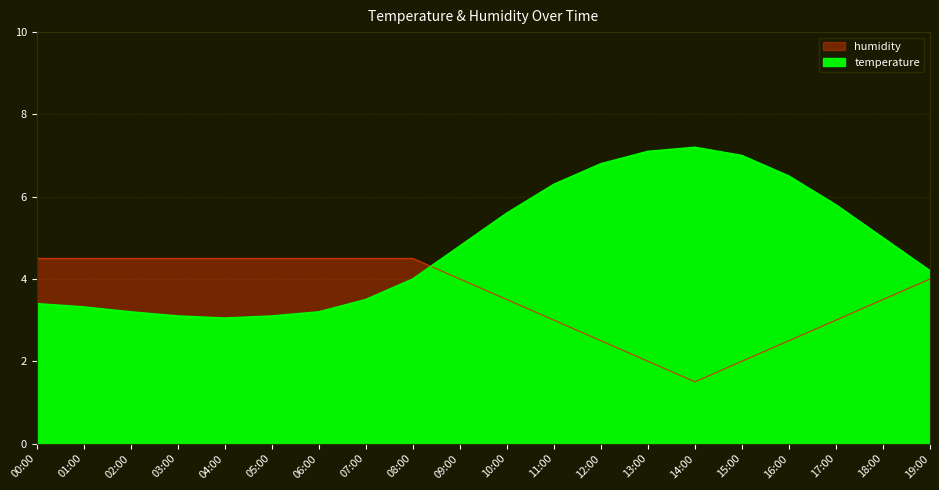

Count the number of categories in the chart.

20